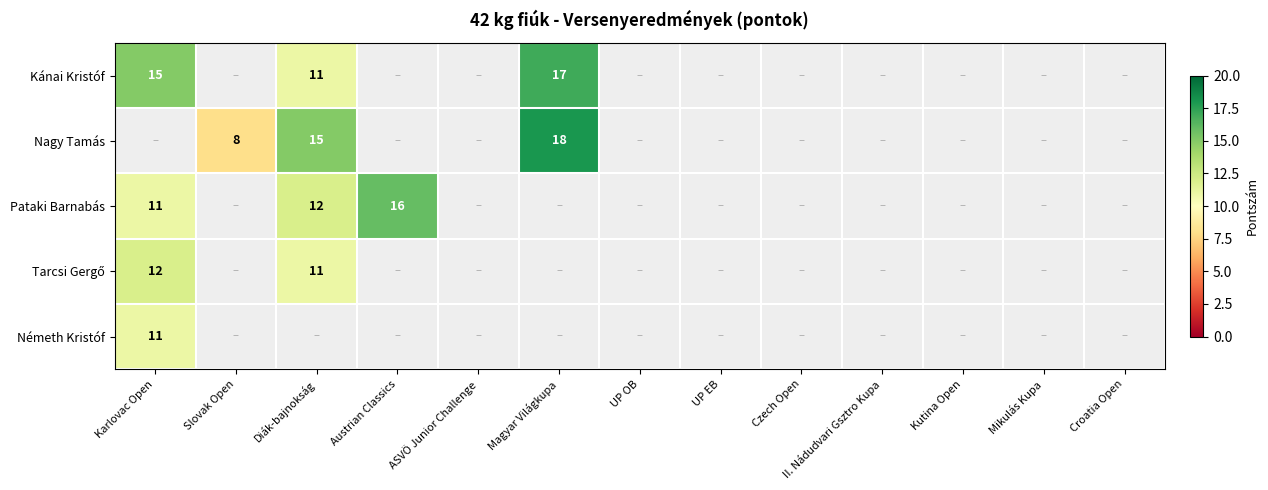

The Pataki Barnabás series shows 26 at Austrian Classics. True or false?

False